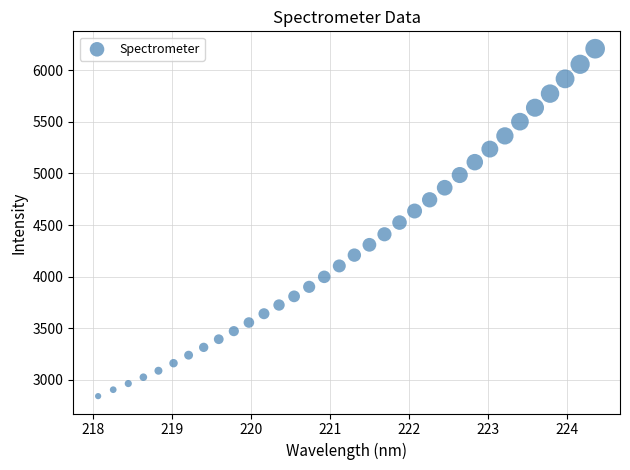

What is the range of Y values (max minus min)?

3367.6